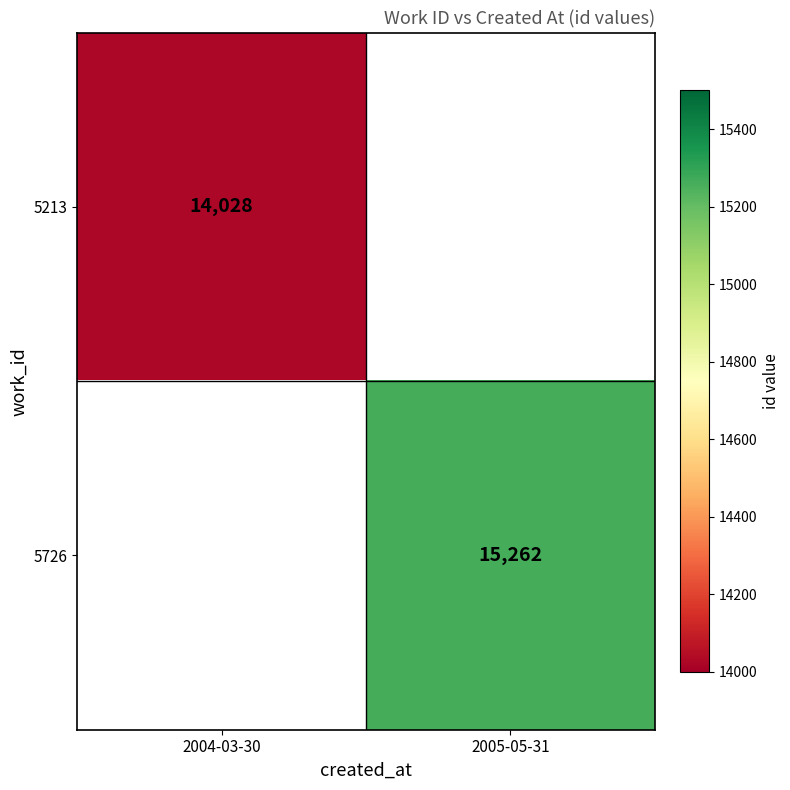

Between 2004-03-30 and 2005-05-31, which is larger?

2005-05-31